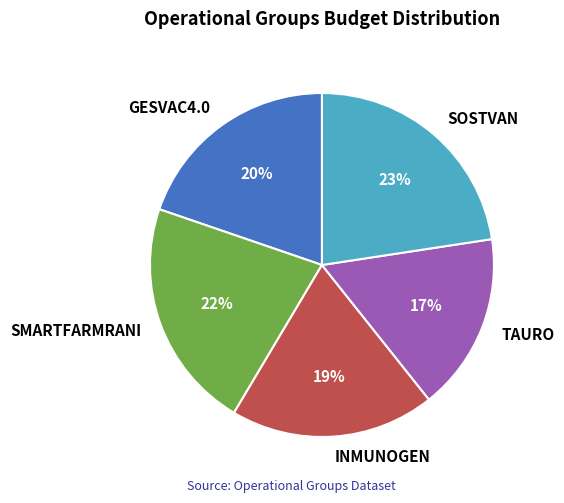

Which has a higher value, SMARTFARMRANI or SOSTVAN?

SOSTVAN